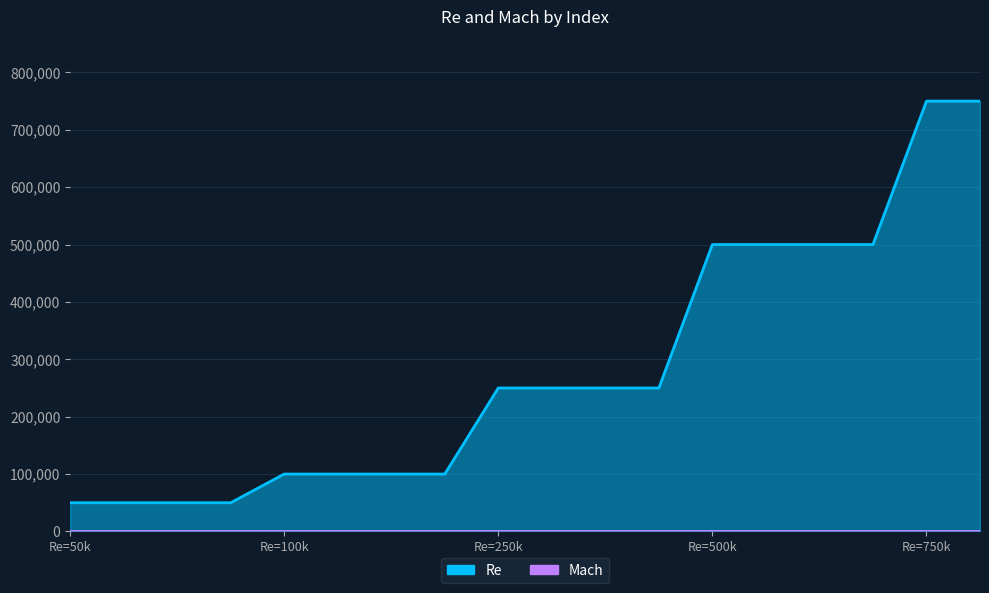

The Mach series shows 0.5 at 12. True or false?

True